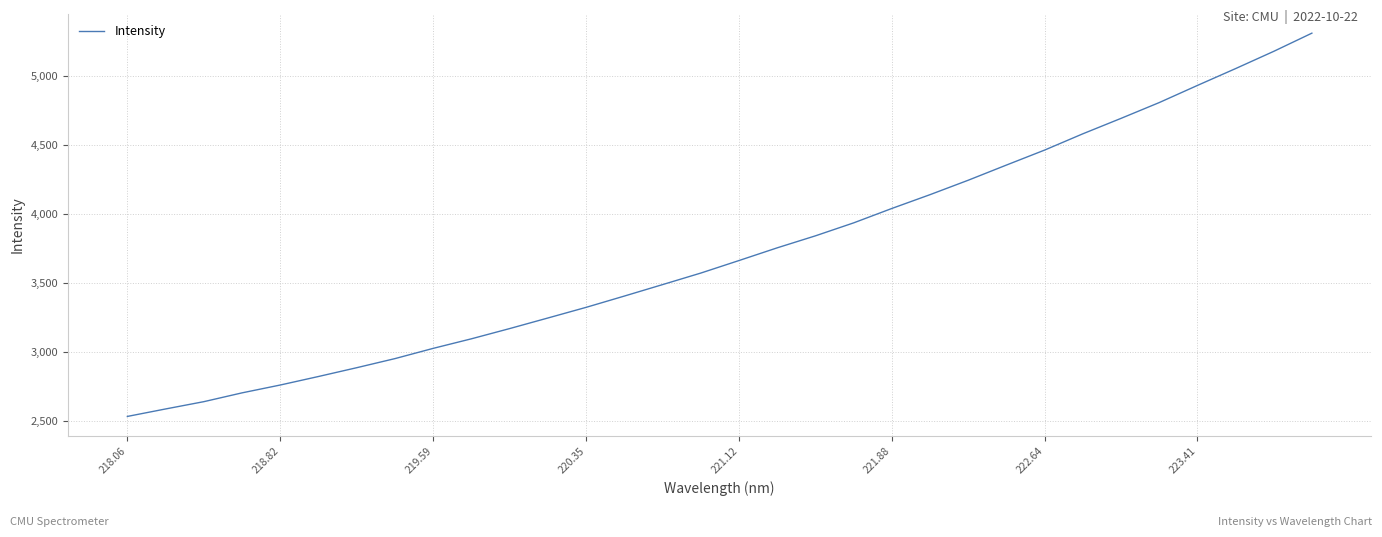

What is the smallest value displayed?

2534.6